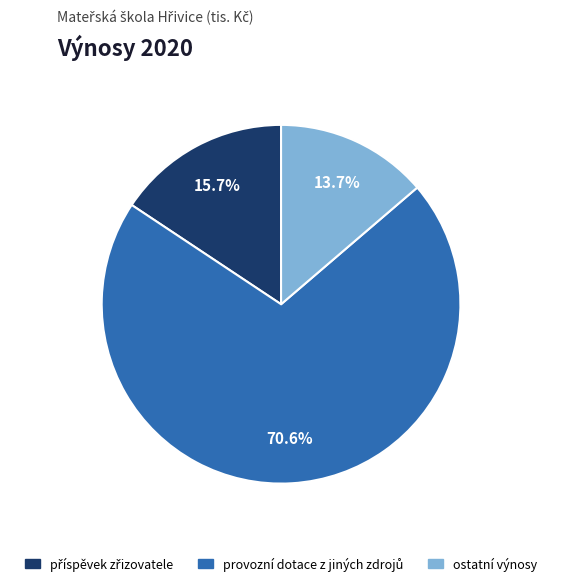

How much of the chart is everything except ostatní výnosy?

86.3%